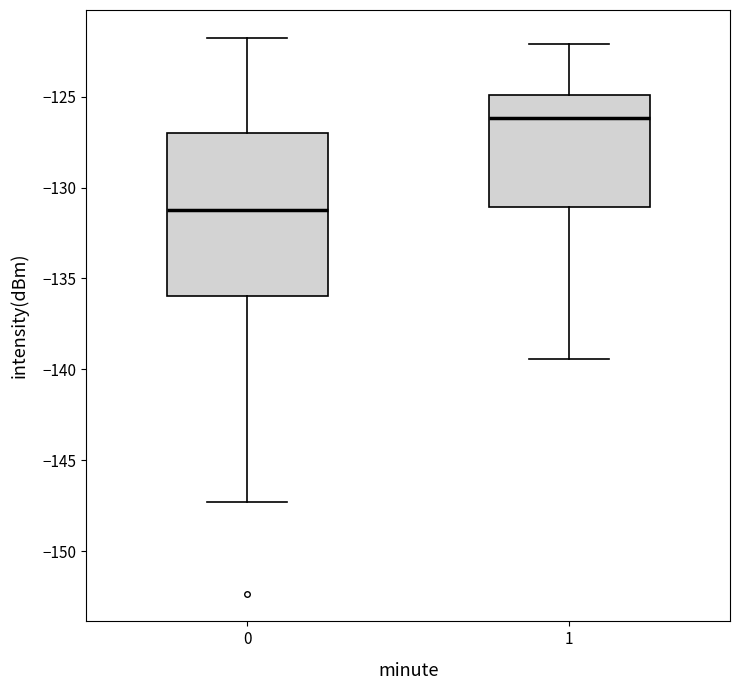

Which box is the tallest, from its lower edge to its upper edge?

0